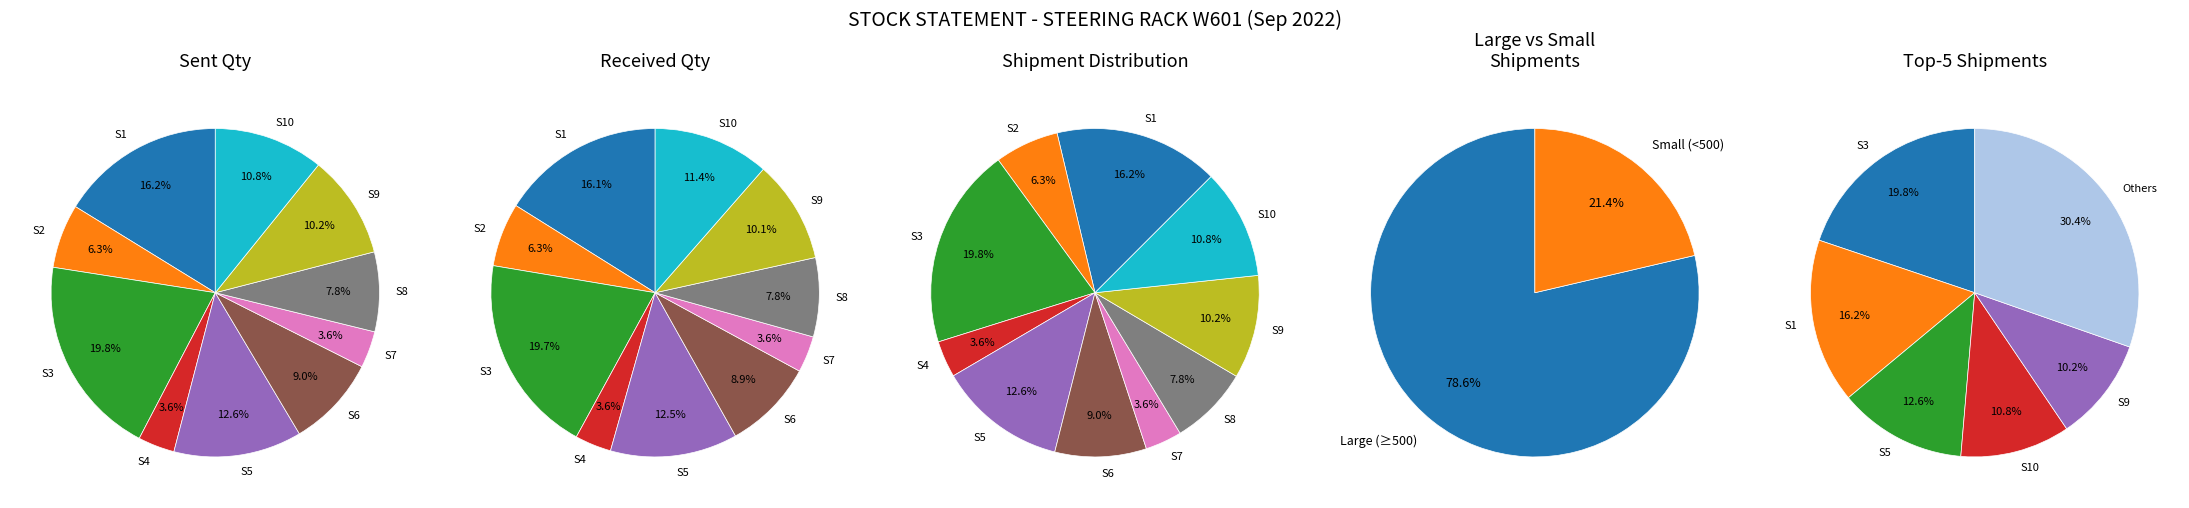

Does any single category account for the majority?

No